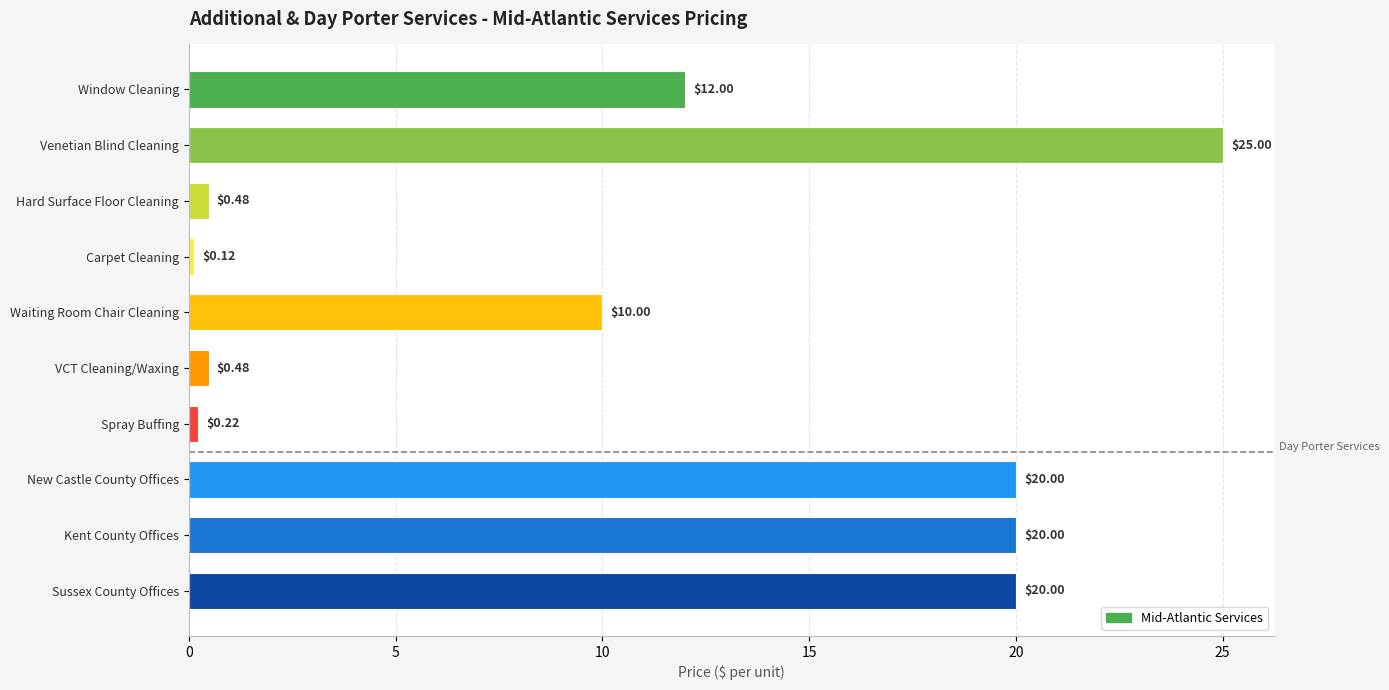

How many bars are there in total?

10